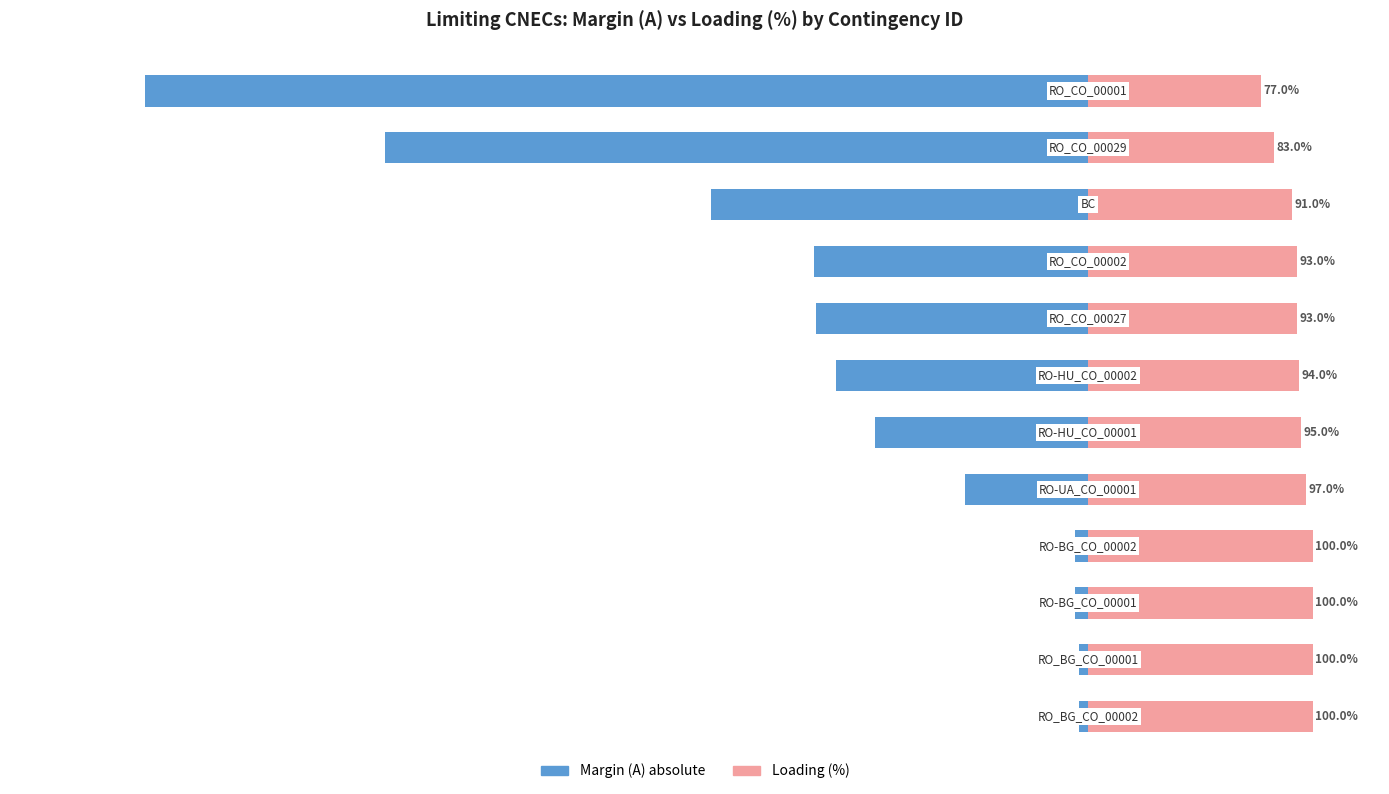

True or false: Margin (A) abs has a value of -6 at 2.

True